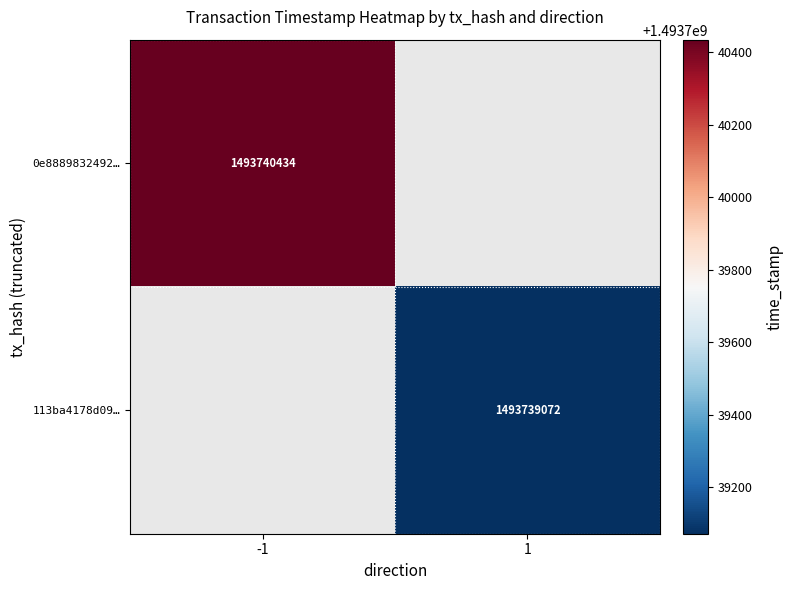

What is the maximum value for 113ba4178d095f2a00691a98f1f328fbcce8edb?

1493739072